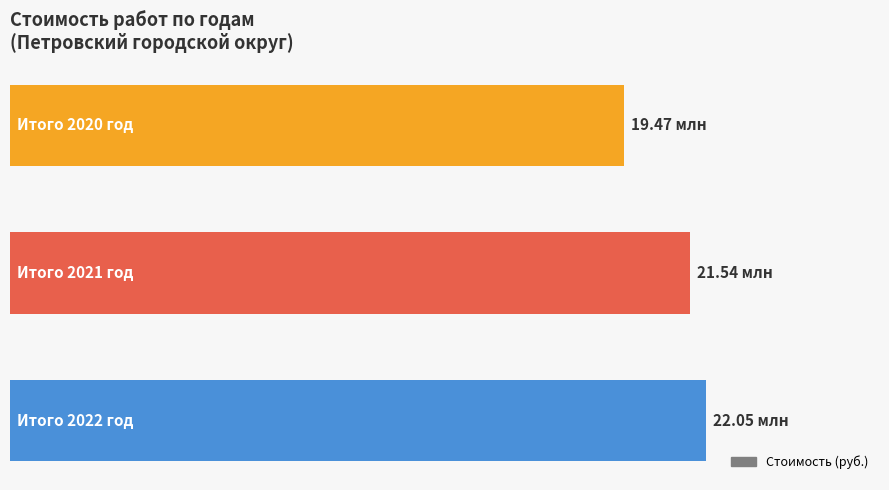

Does the chart contain any negative values?

No